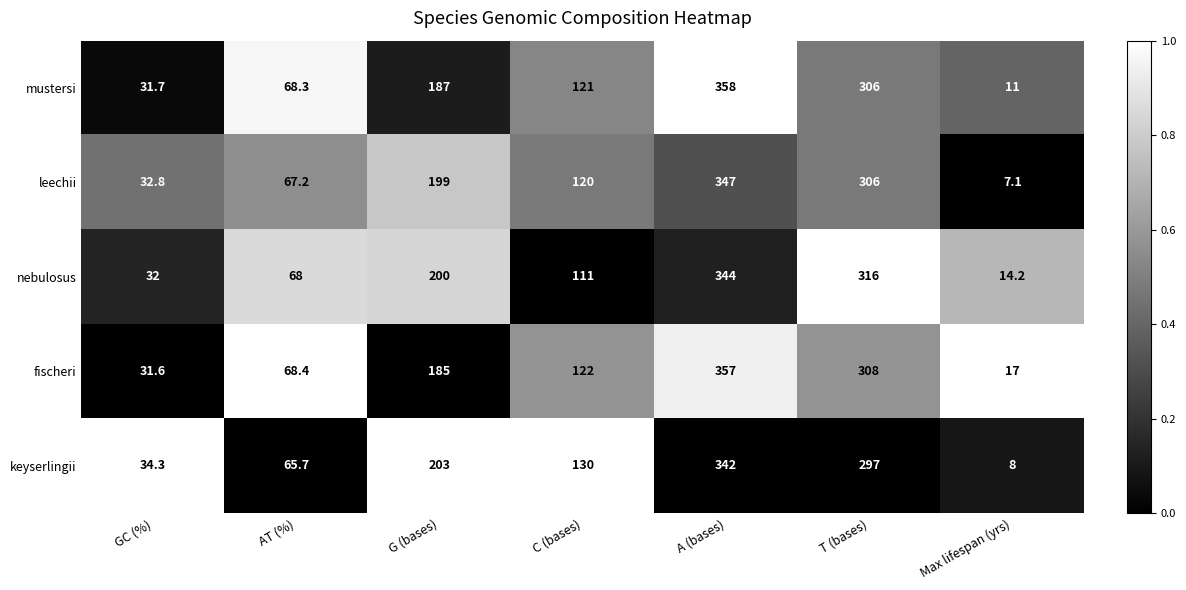

What is the difference between the second highest and minimum values in the leechii series?

298.9